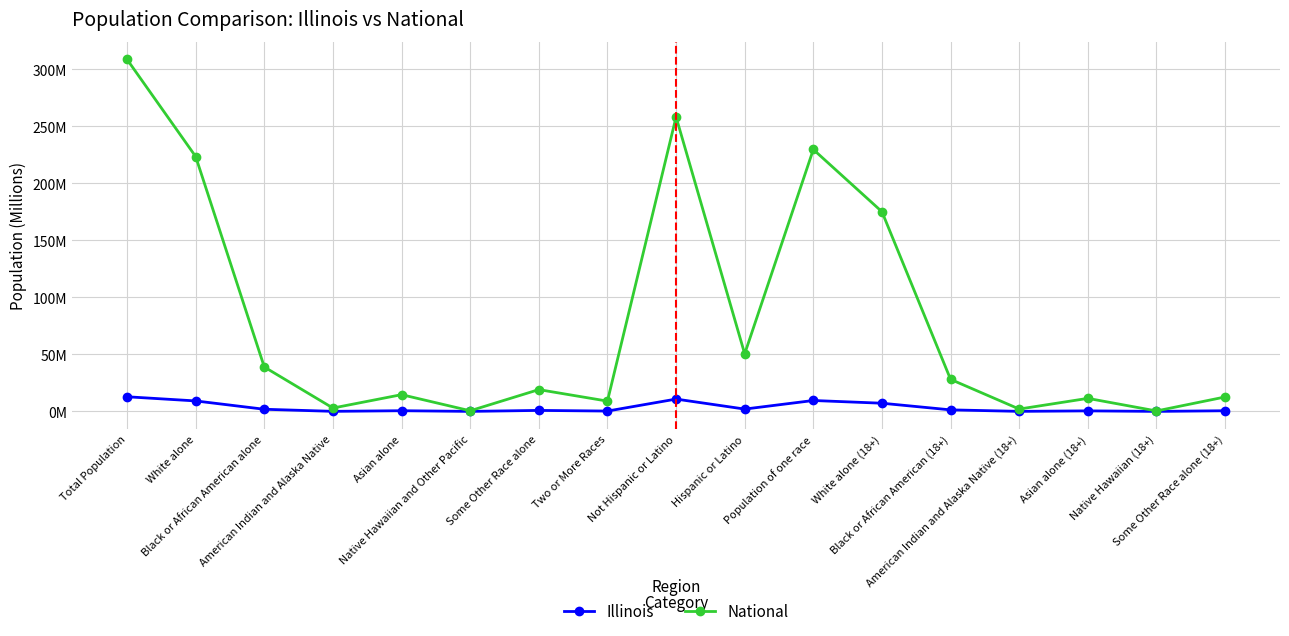

True or false: Illinois has a value of 4.0 at White alone (18+).

False